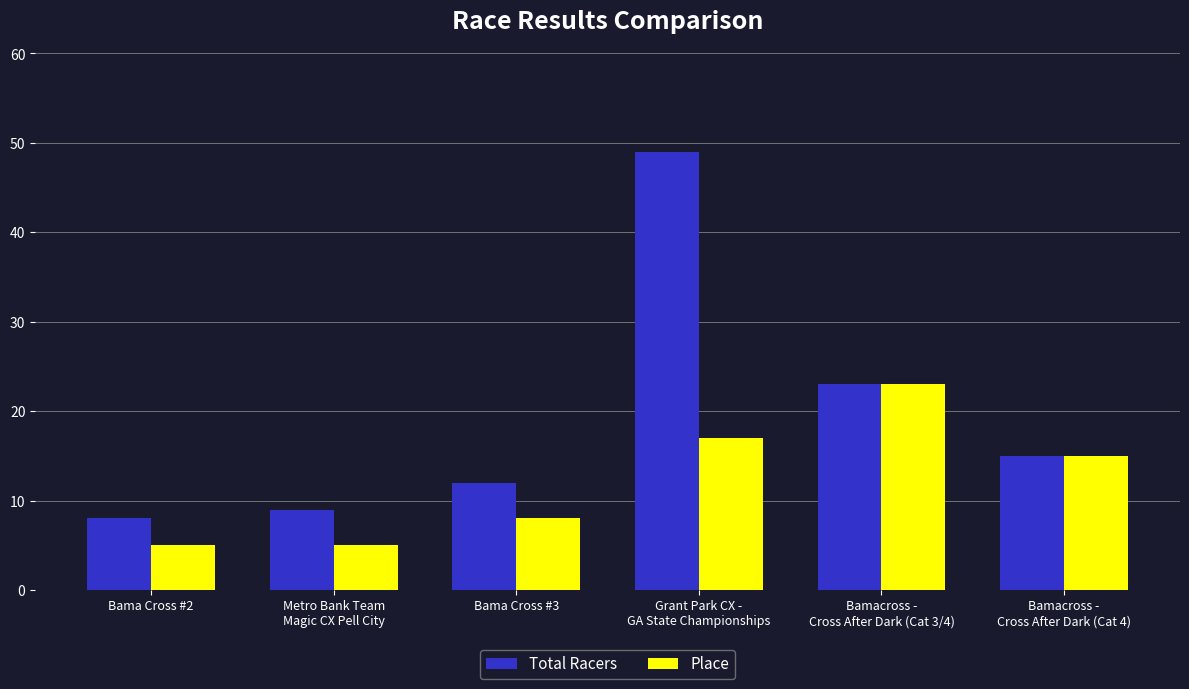

What is the label of the 5th bar from the right?

Metro Bank Team
Magic CX Pell City